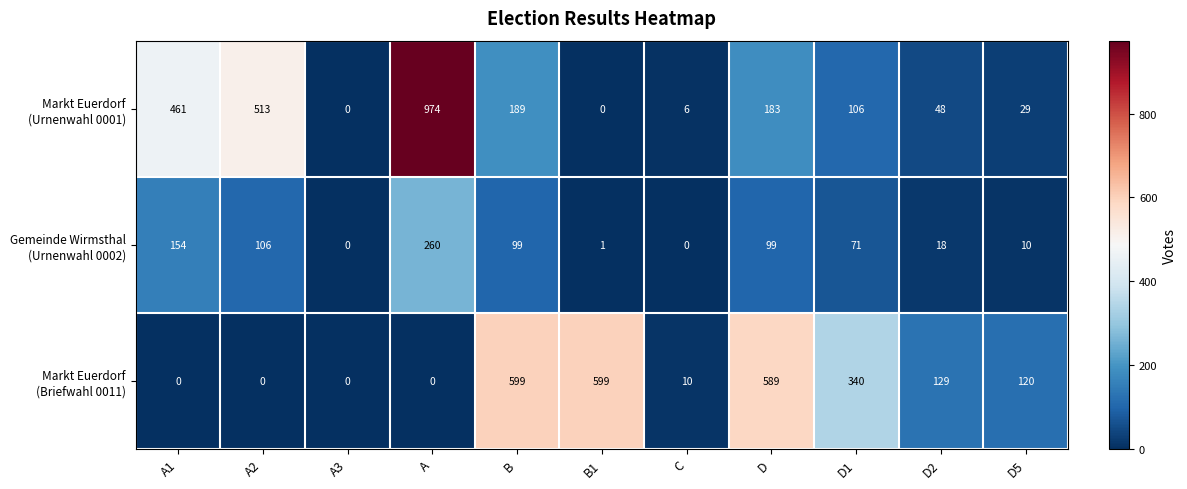

Which label corresponds to the largest value in the chart?

A